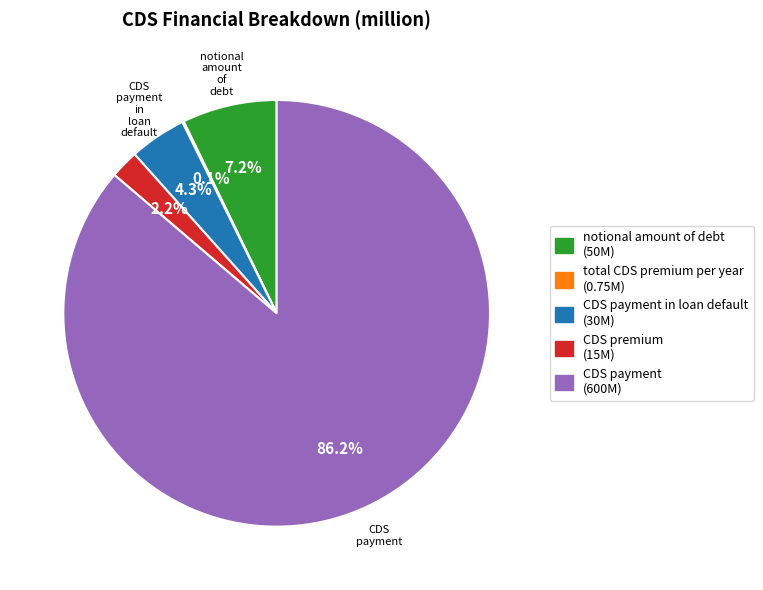

Does any single category account for the majority?

Yes